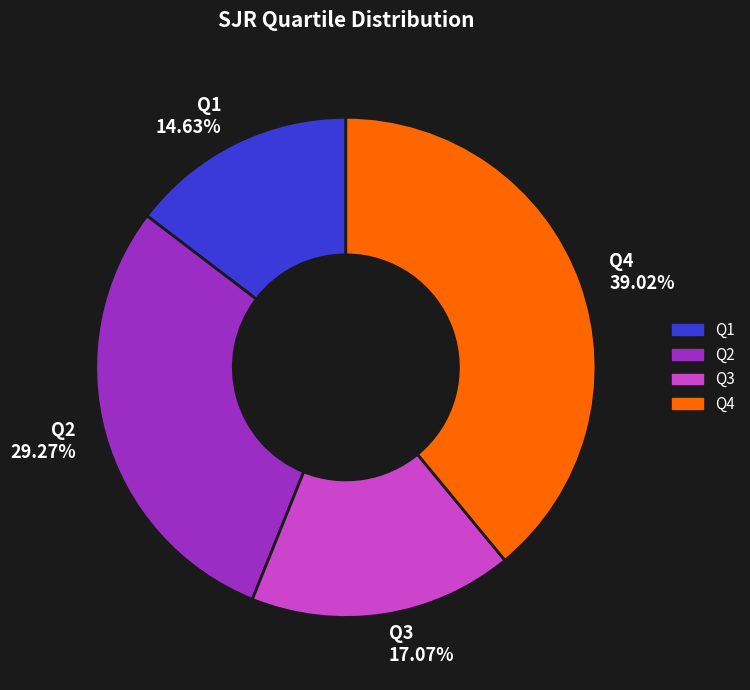

The Q1 slice represents 1% of the pie. True or false?

False